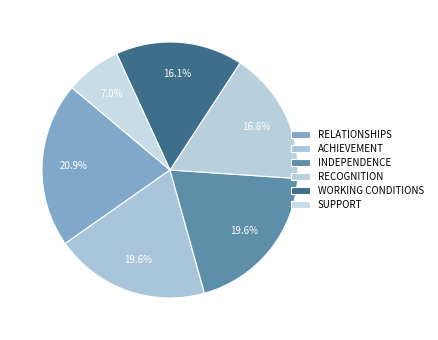

Count the number of slices in the pie.

6